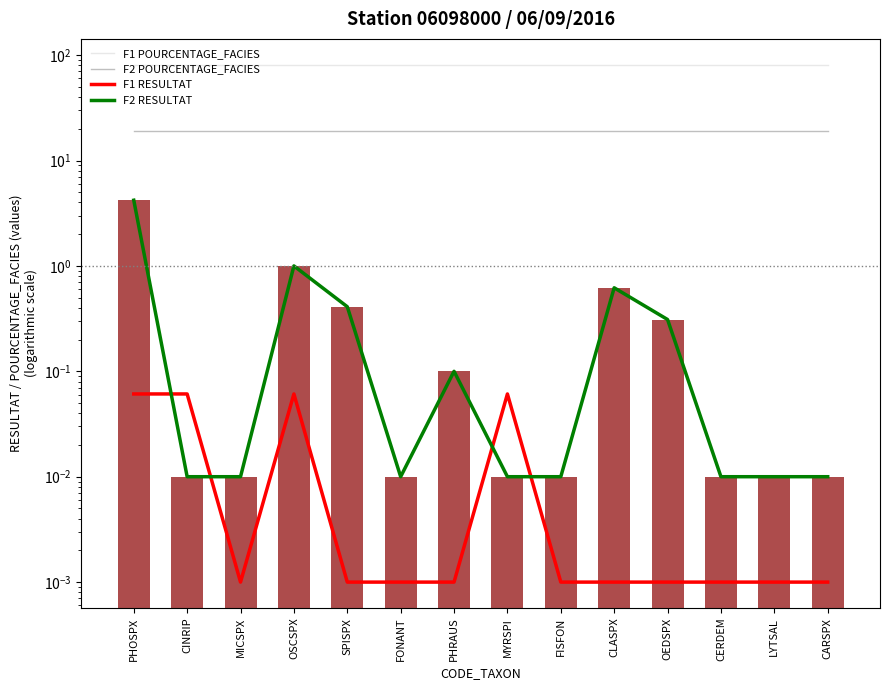

What is the spread (max minus min) of values at OEDSPX?

81.0